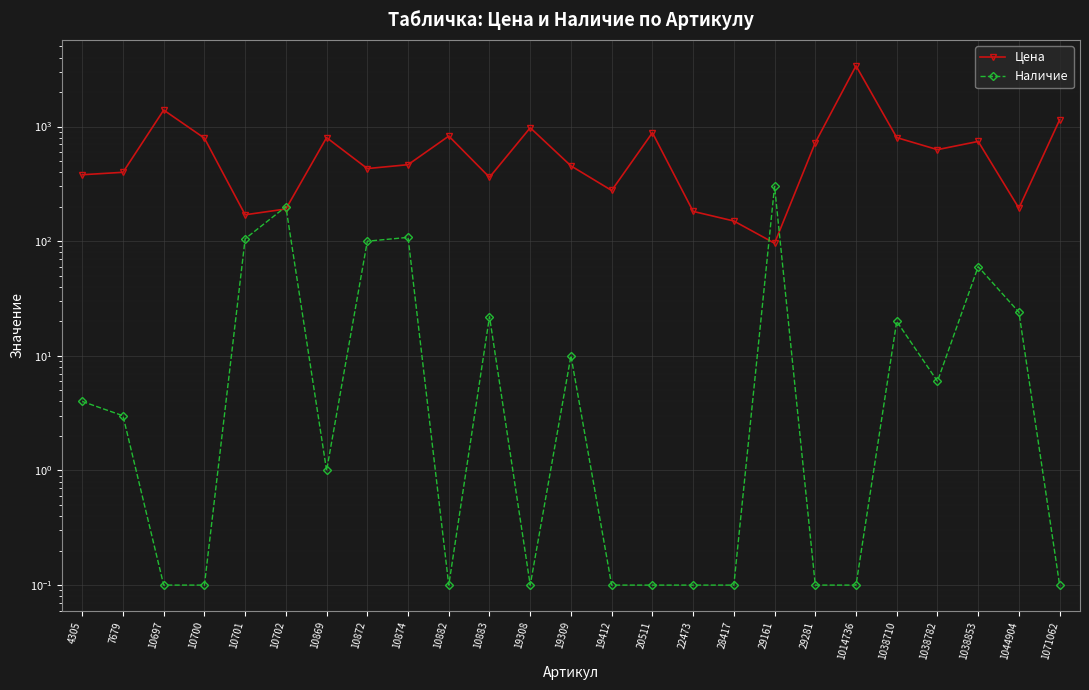

List the labels in order of Наличие value, largest first.

29161, 10702, 10874, 10701, 10872, 1038853, 1044904, 10883, 1038710, 19309, 1038782, 4305, 7679, 10869, 10697, 10700, 10882, 19308, 19412, 20511, 22473, 28417, 29281, 1014736, 1071062